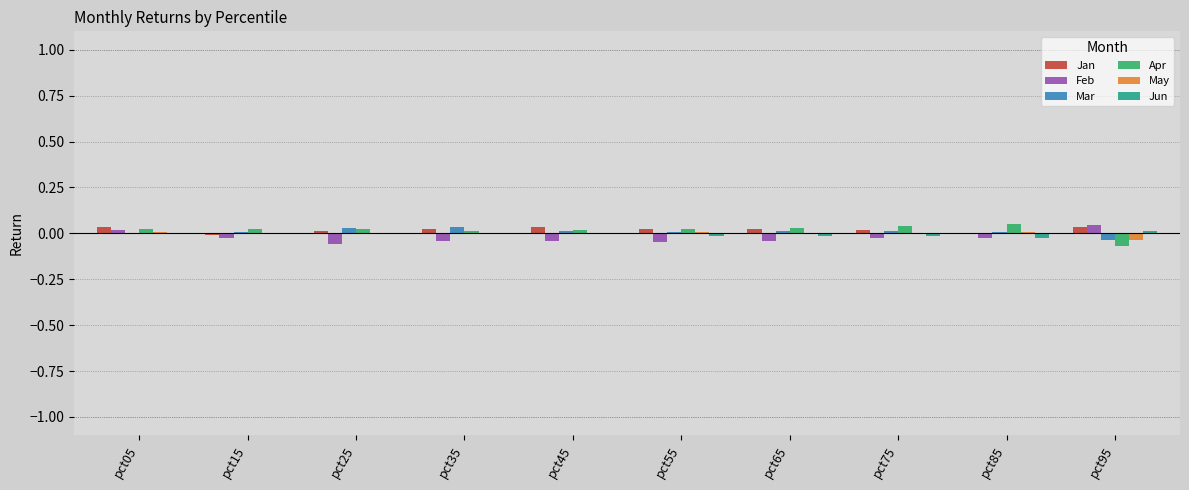

The Jun series shows 0.0 at pct05. True or false?

True